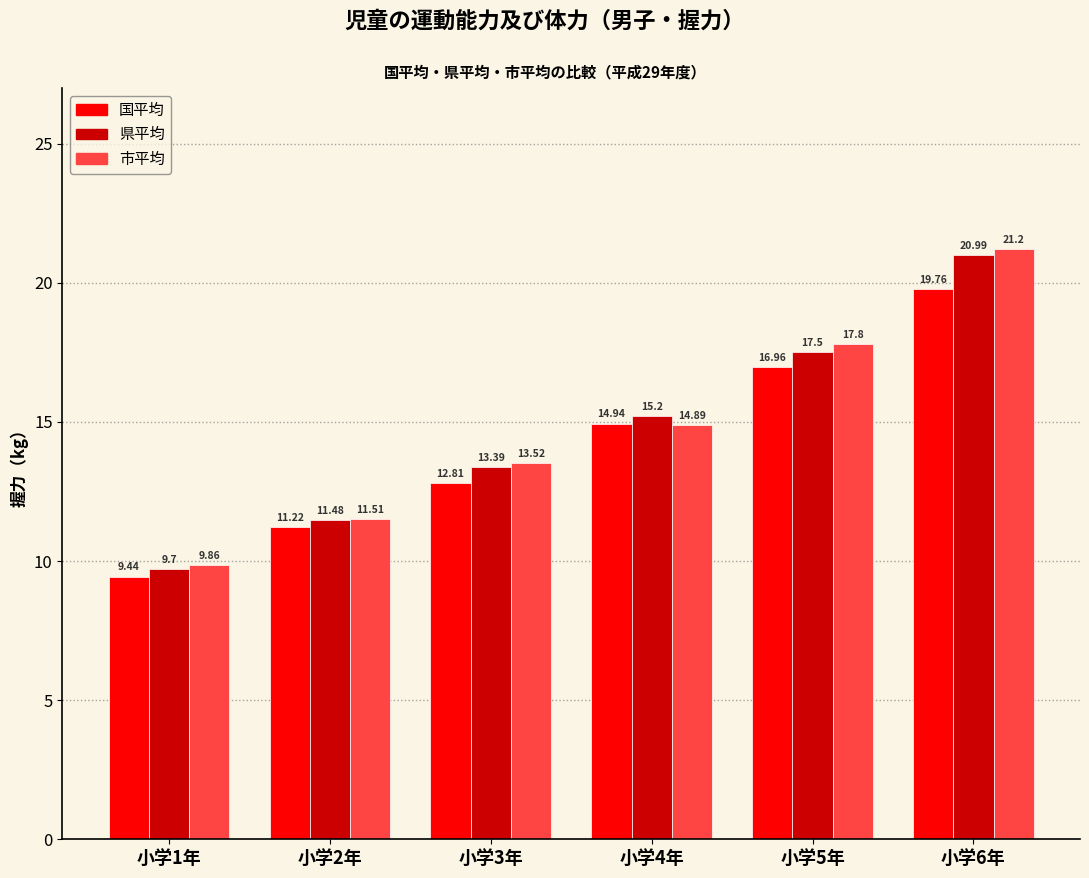

What is the lowest value of the 国平均 series?

9.4